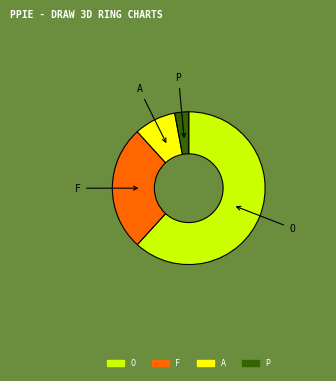

Is the sum of F and O greater than half?

Yes